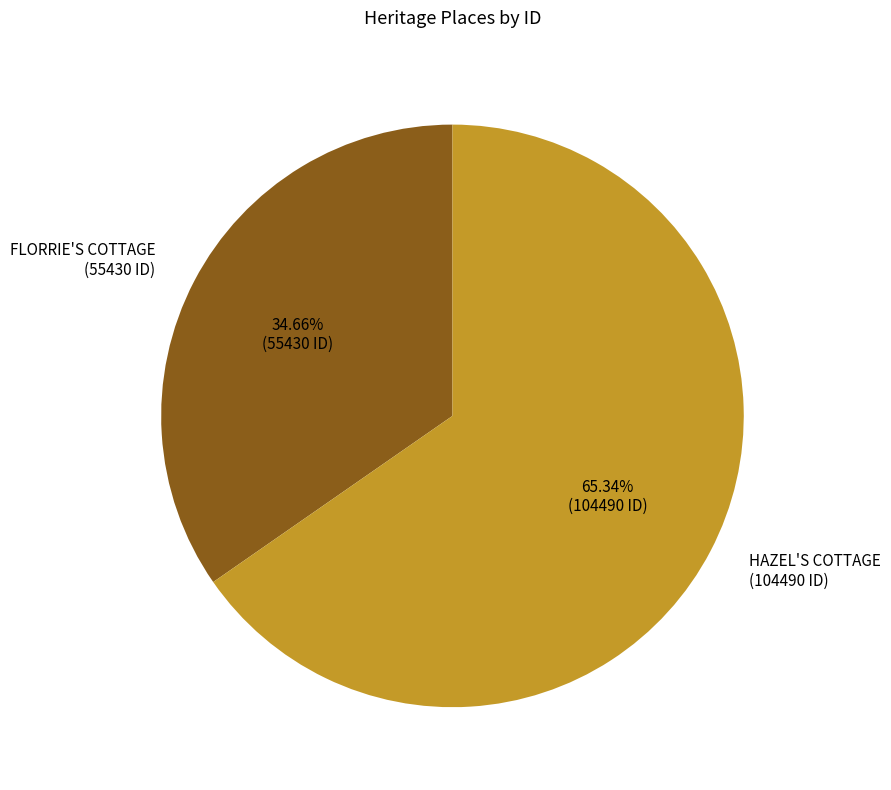

Is there any slice that represents more than half of the pie?

Yes